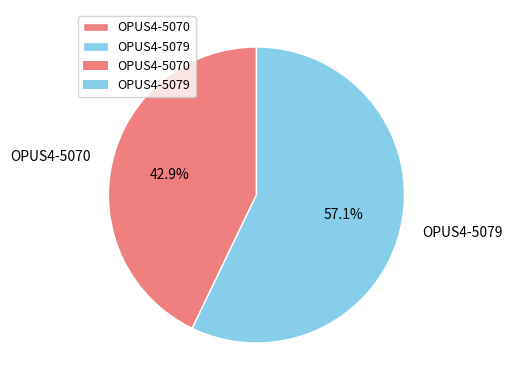

Rank the categories by value from lowest to highest.

OPUS4-5070, OPUS4-5079